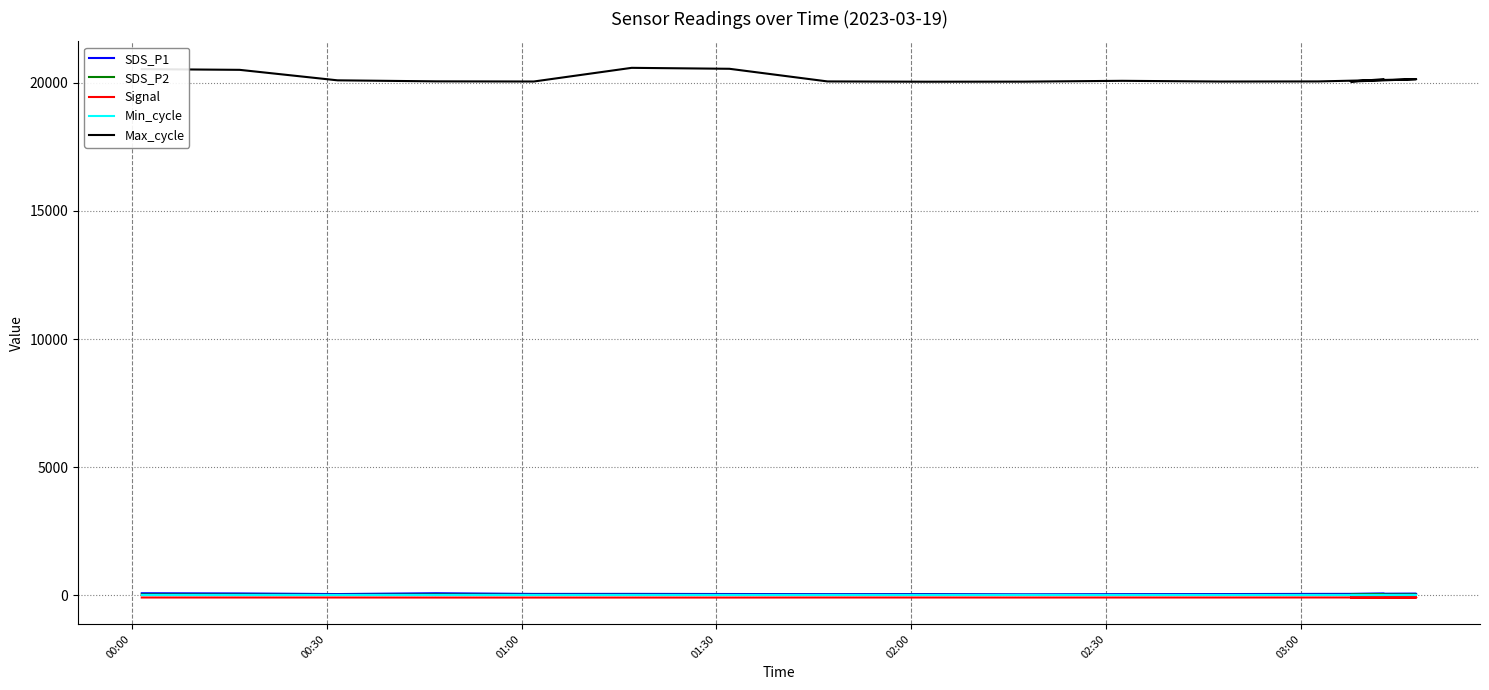

True or false: Signal and SDS_P2 cross at least once.

False